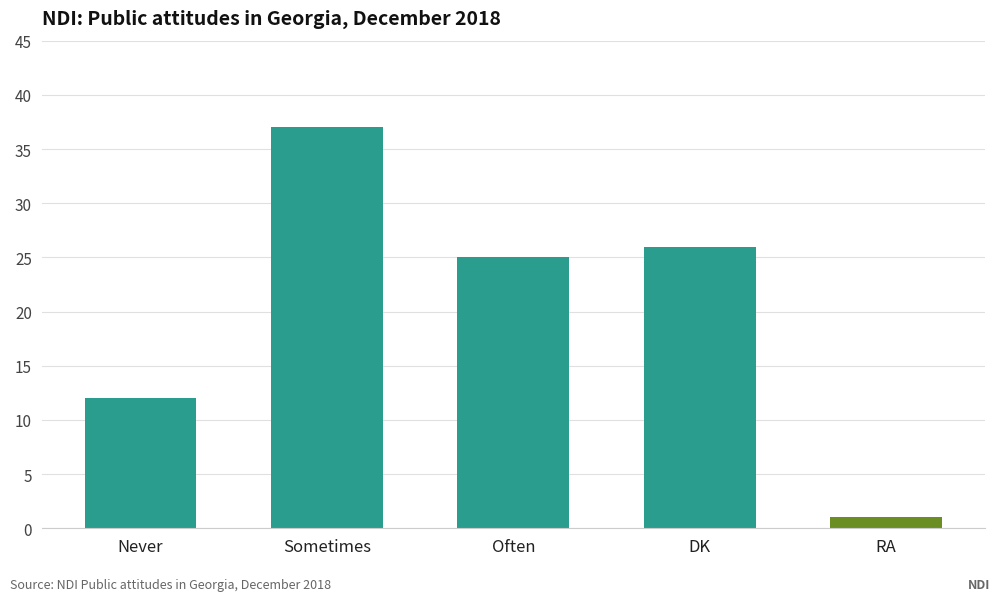

Rank the categories by value from lowest to highest.

RA, Never, Often, DK, Sometimes